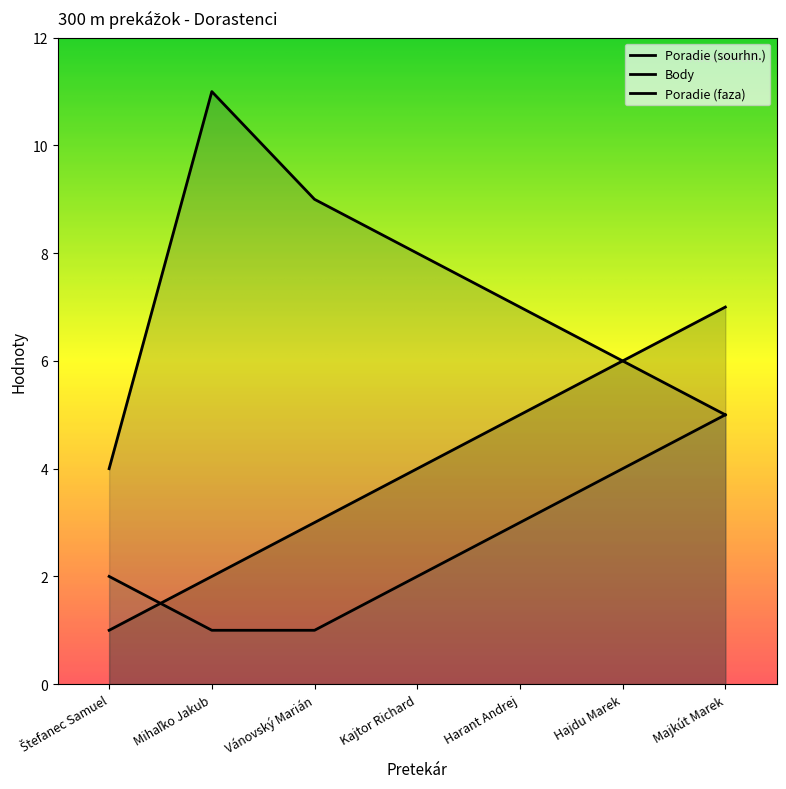

What is the smallest value displayed?

1